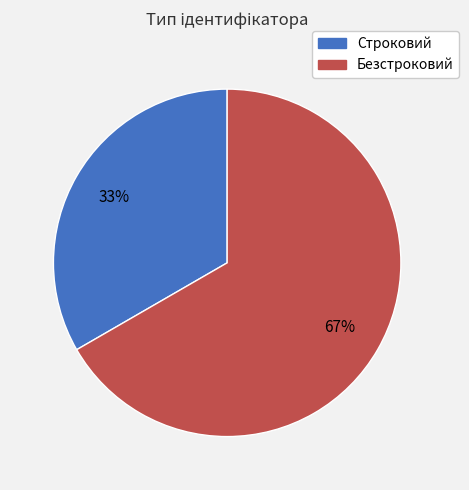

How many segments does this pie chart have?

2